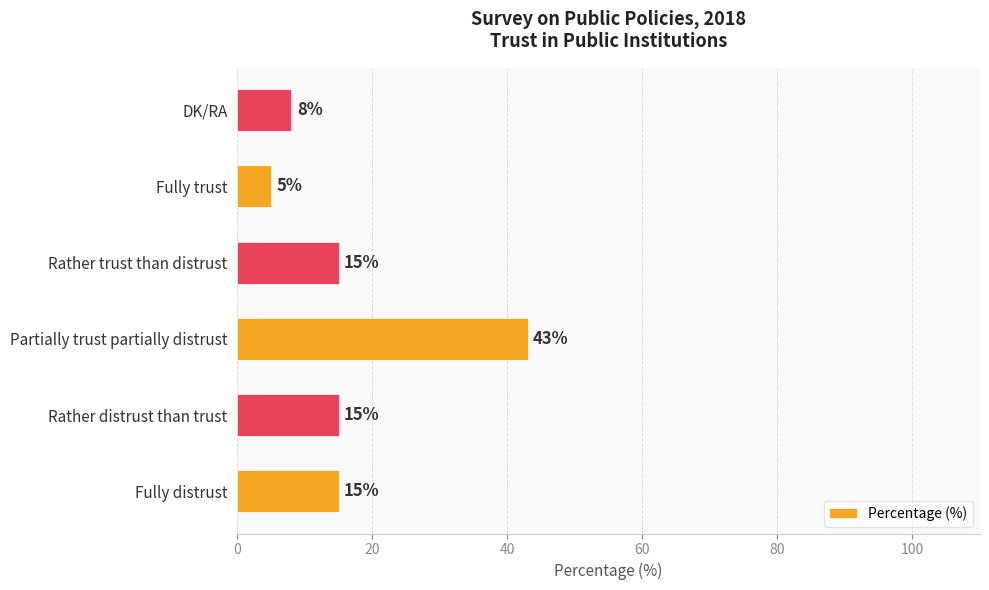

The chart shows a value of 23 at Rather distrust than trust. True or false?

False